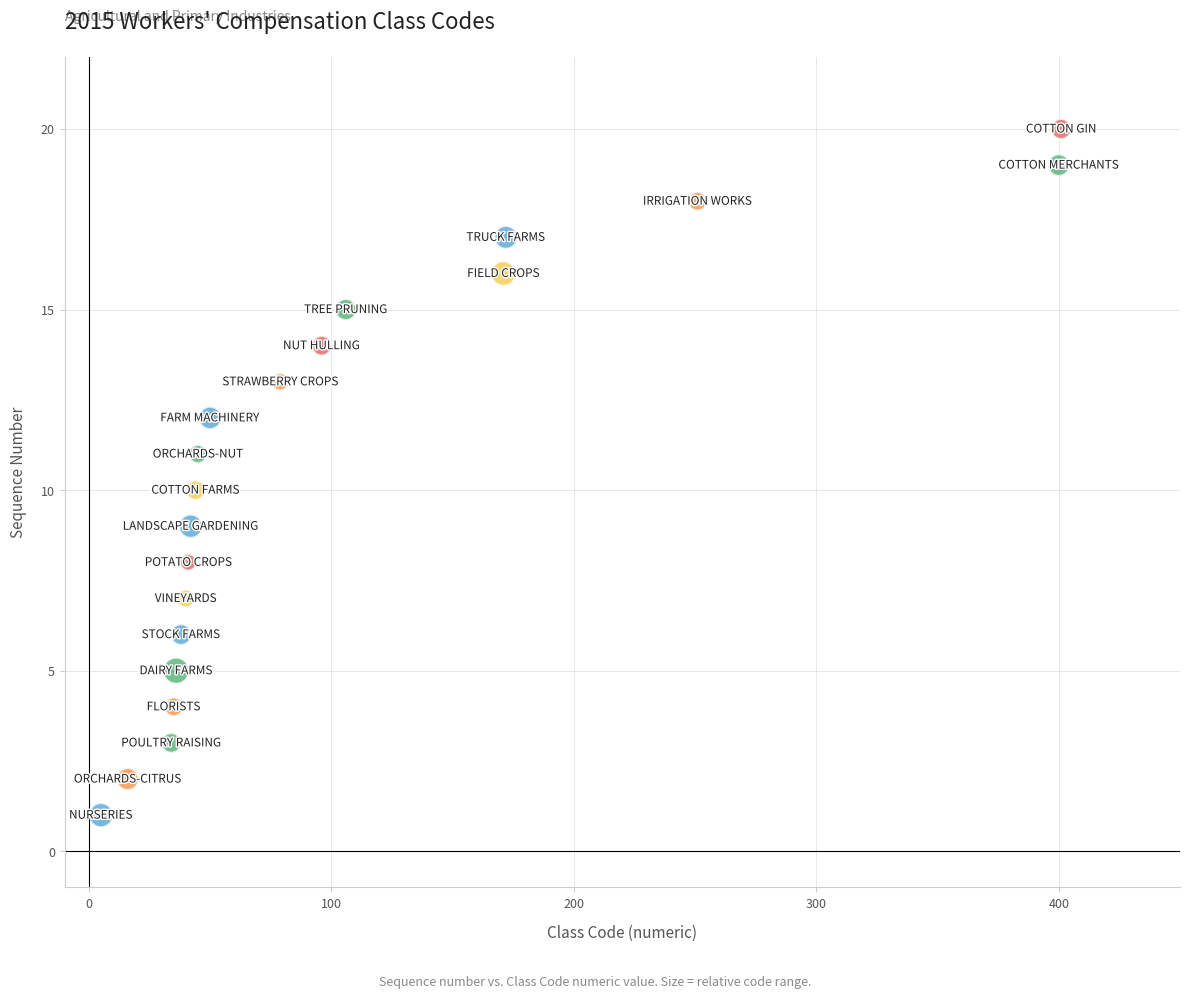

What is the range of Y values (max minus min)?

19